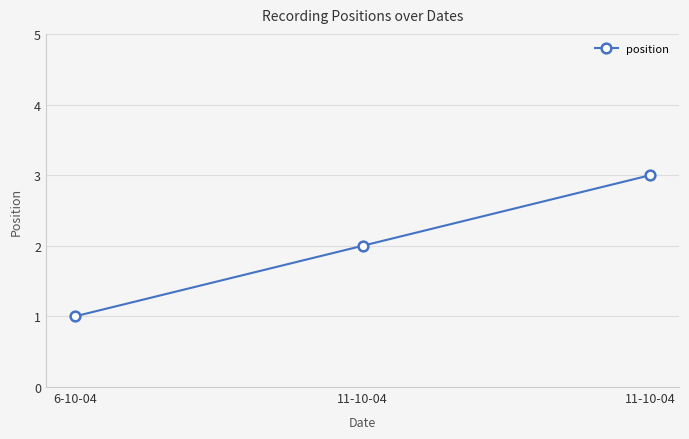

How many values exceed 2?

1